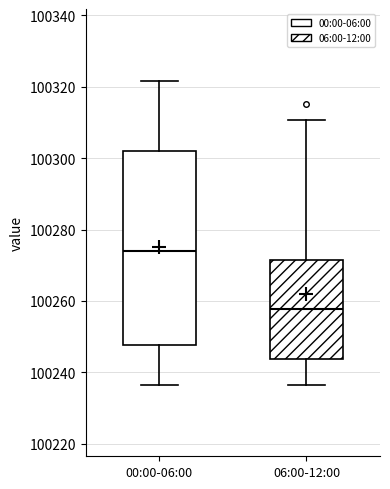

Which box has the lowest median line?

06:00-12:00